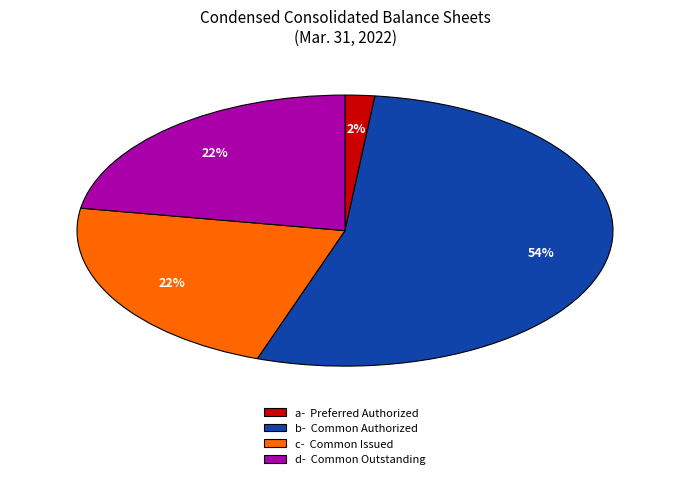

Does any single category account for the majority?

Yes